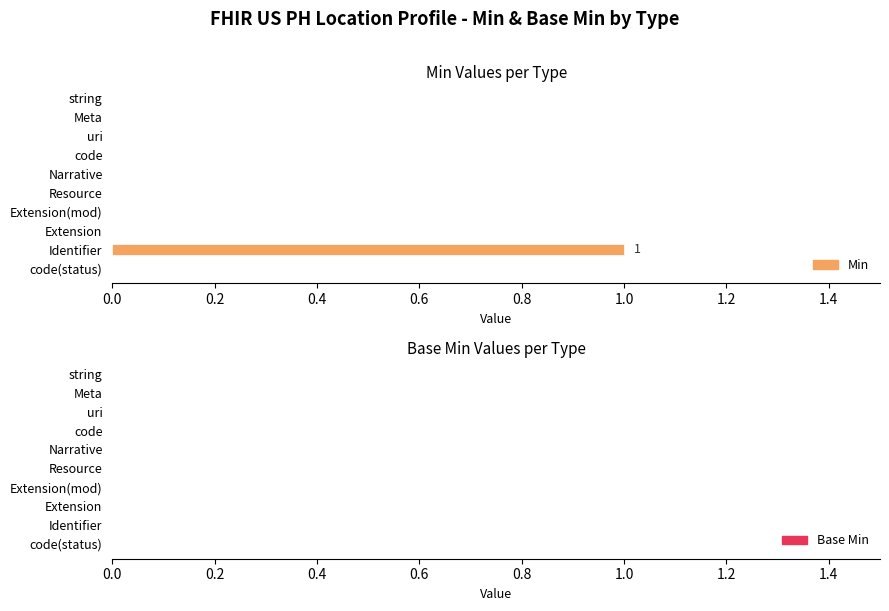

What is the change in value from Extension(mod) to Identifier?

+1